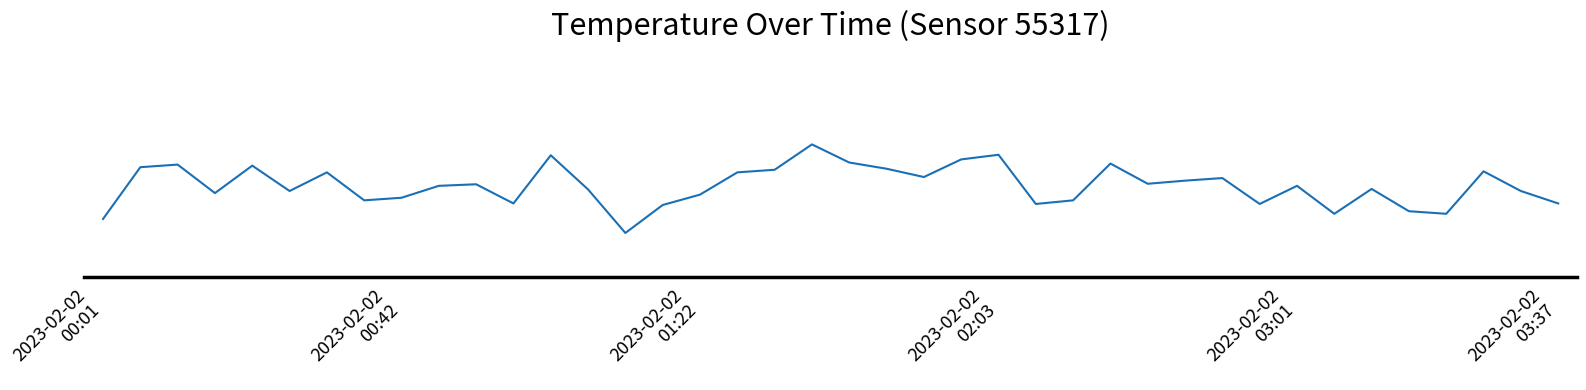

How many distinct data groups are displayed?

1